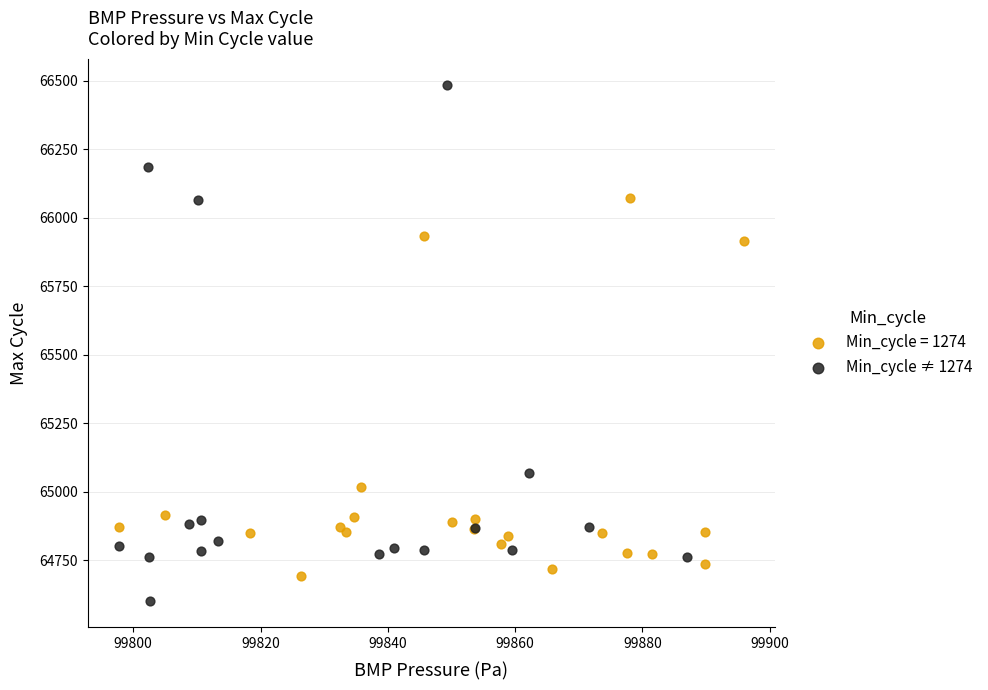

Which series reaches the minimum Y coordinate?

Min_cycle ≠ 1274